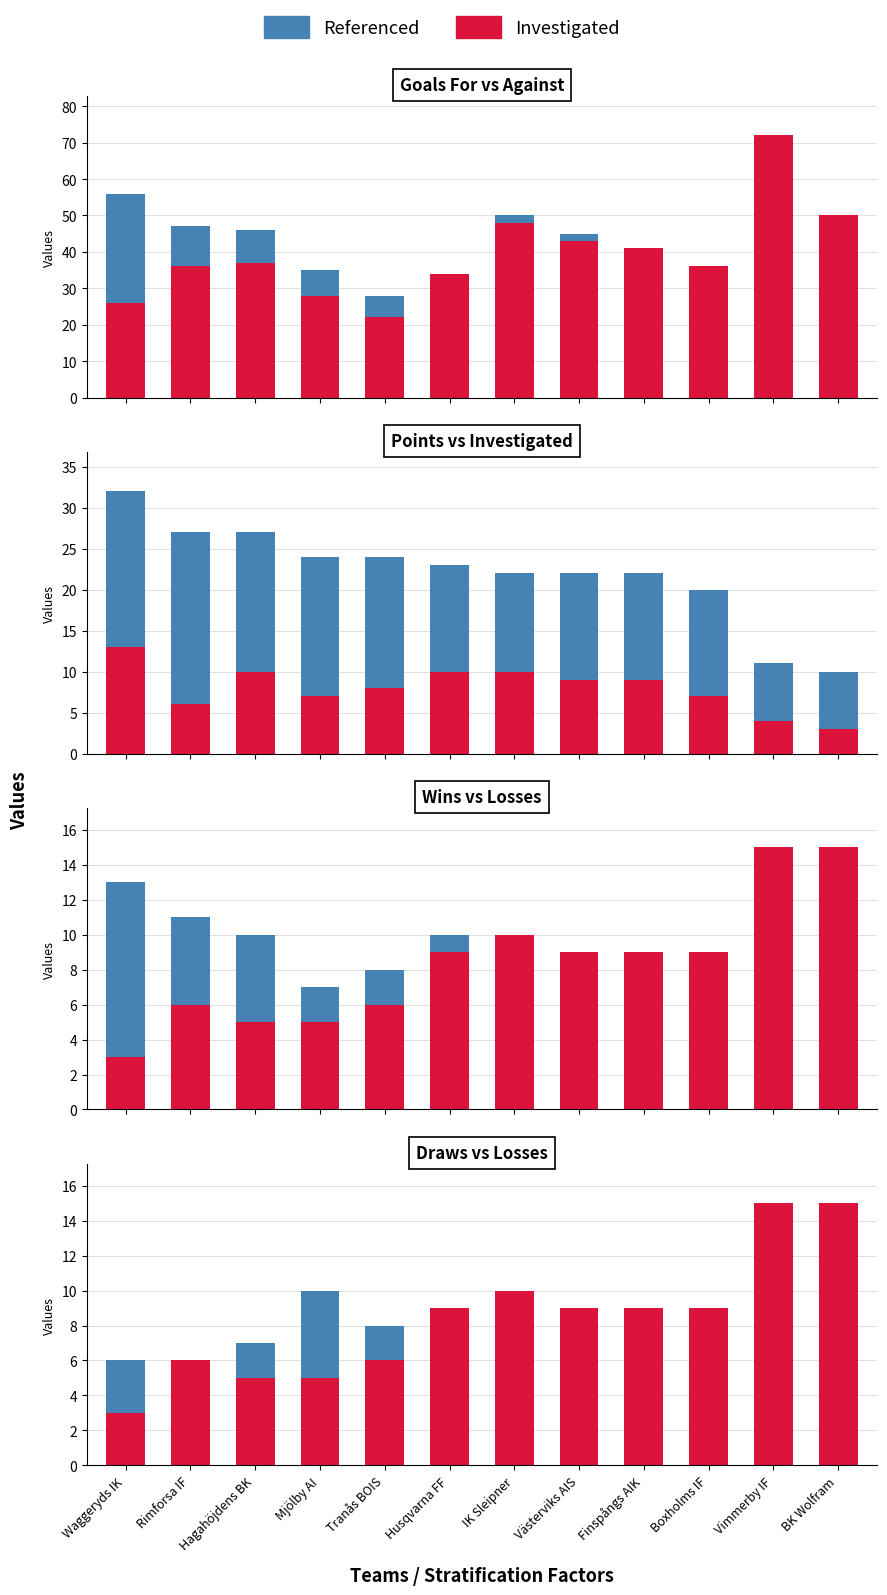

What are all the series names shown in the legend?

Referenced, Investigated